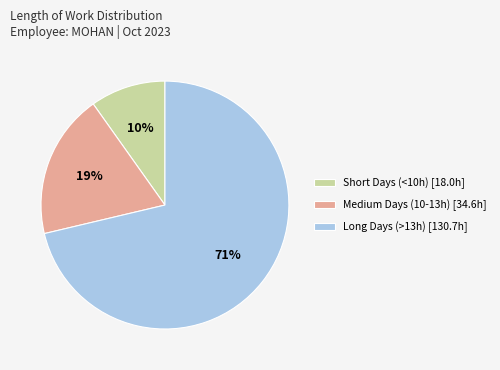

Is the sum of Short Days (<10h) [18.0h] and Long Days (>13h) [130.7h] greater than half?

Yes